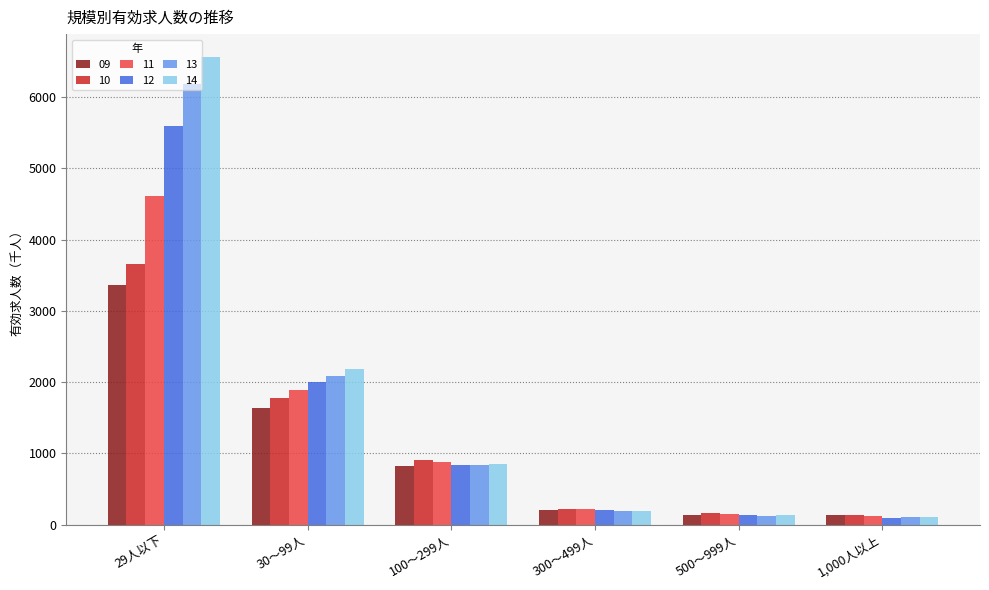

List the series in order of their peak value, lowest first.

09, 10, 11, 12, 13, 14